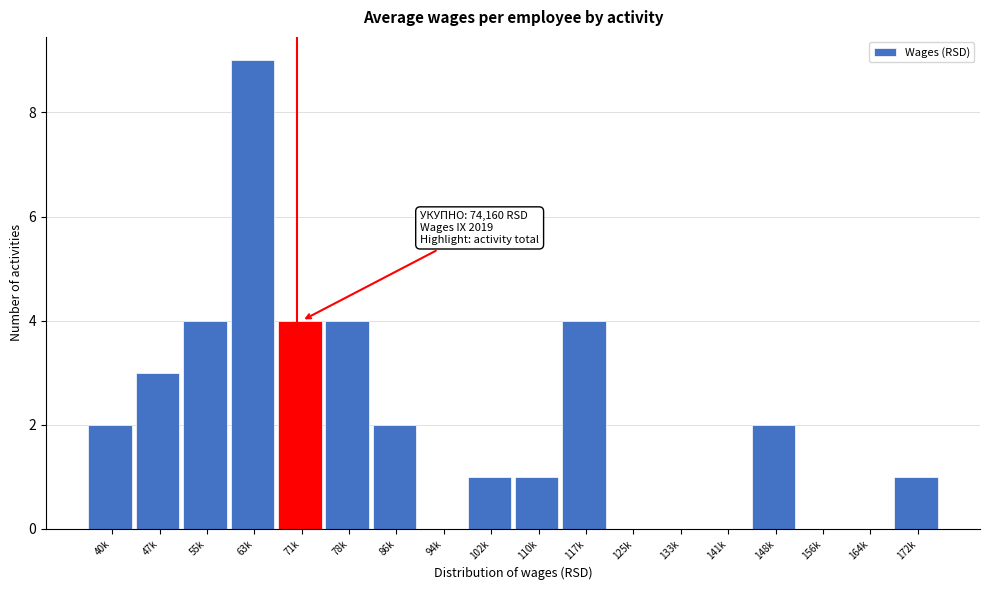

Reading left to right, transcribe all the data shown in this chart.

40k=2	47k=3	55k=4	63k=9	71k=4	78k=4	86k=2	94k=0	102k=1	110k=1	117k=4	125k=0	133k=0	141k=0	148k=2	156k=0	164k=0	172k=1